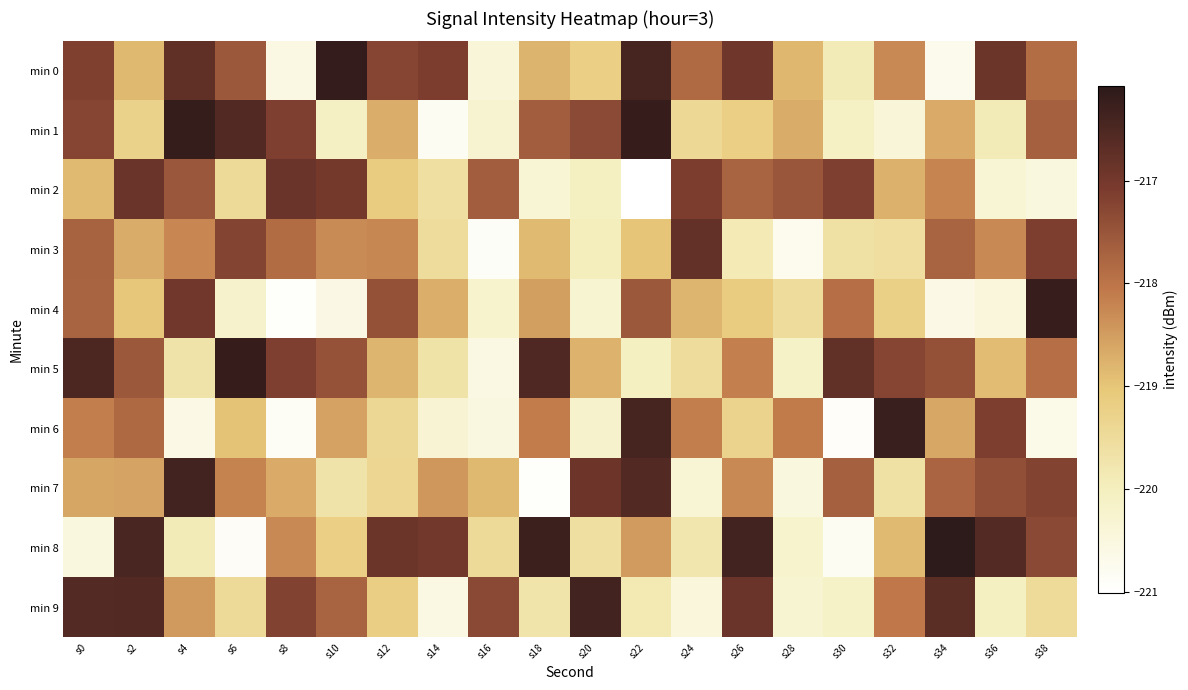

At which category is the sum across all series the highest?

s0